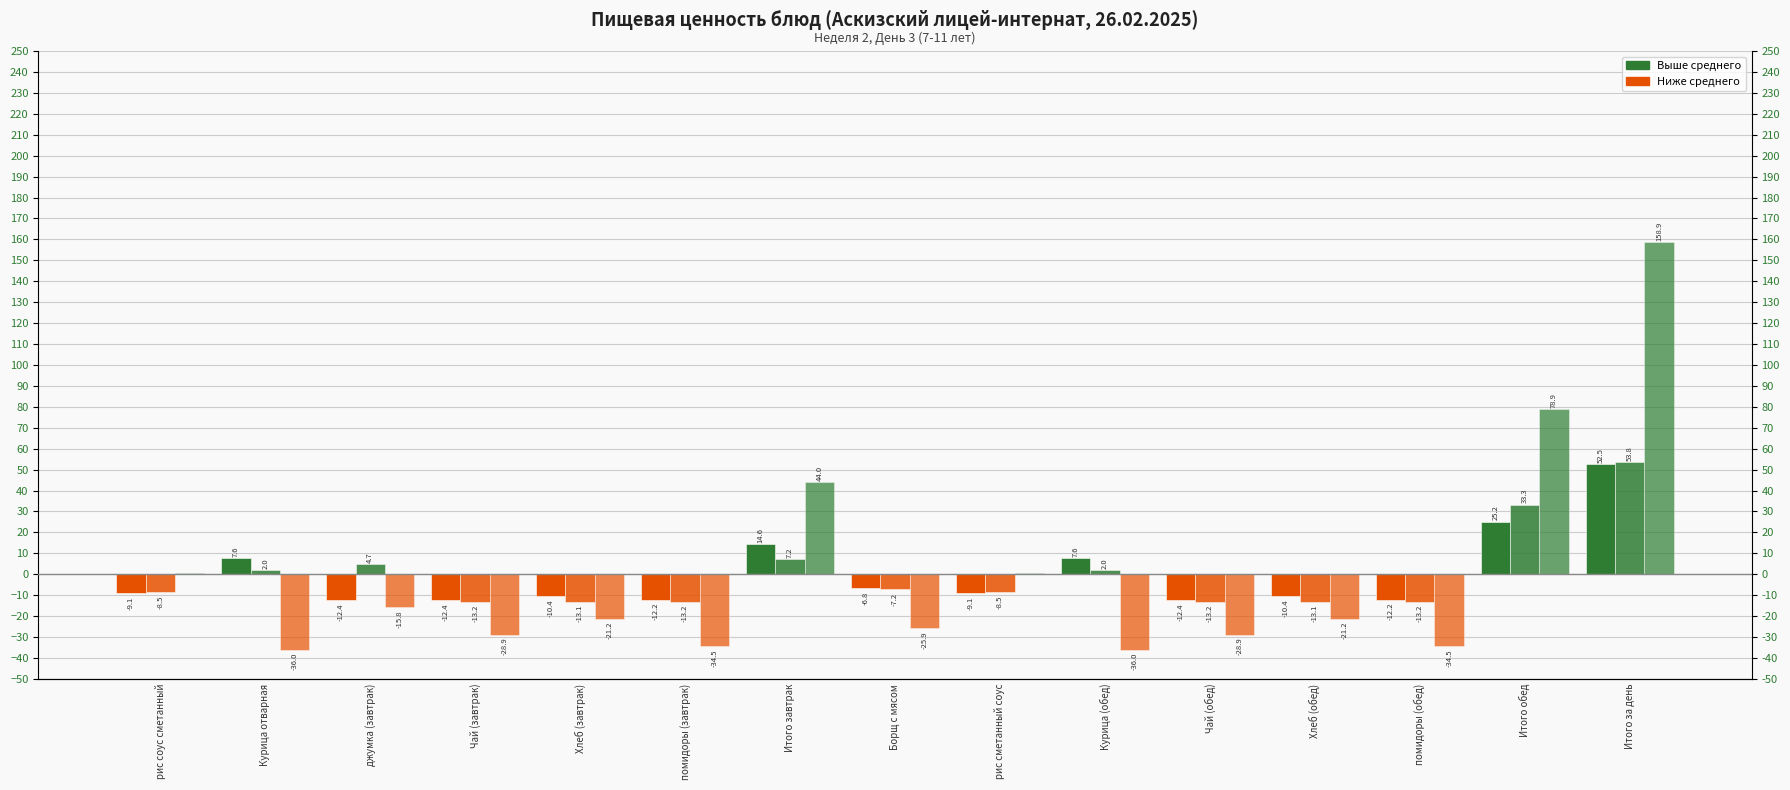

True or false: Белки (откл. от среднего) has a value of 3.6 at Курица отварная.

False